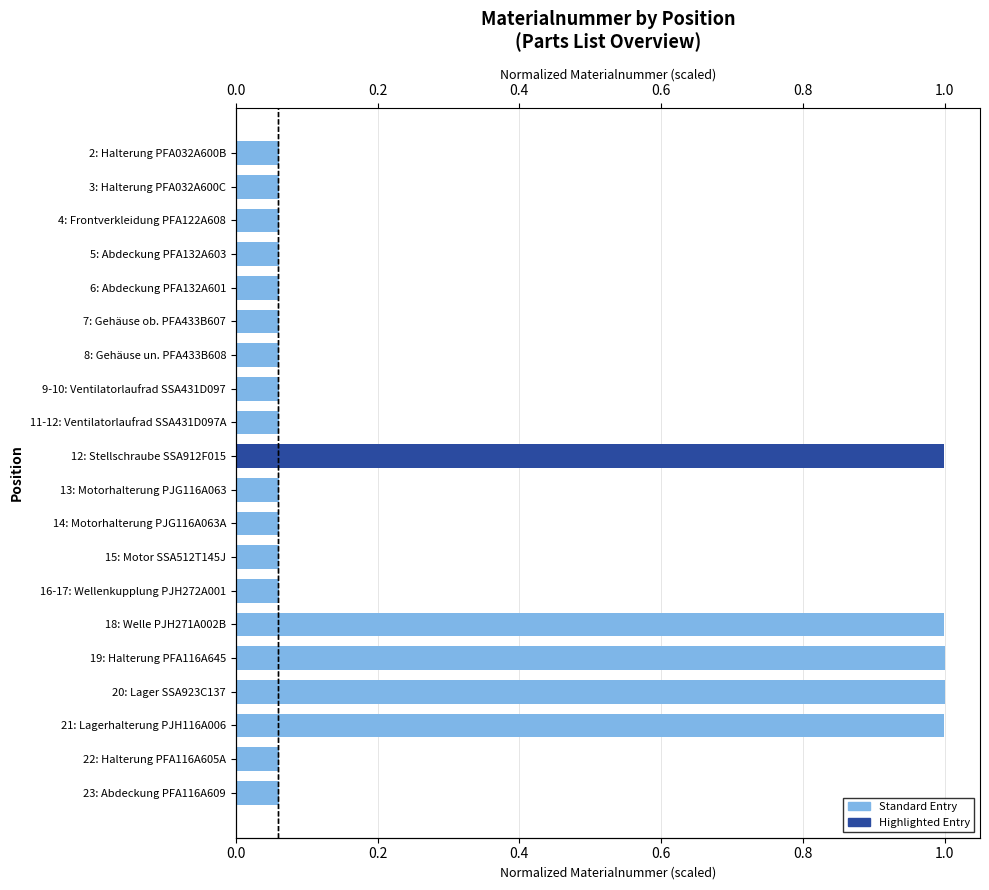

What is the smallest value displayed?

0.1